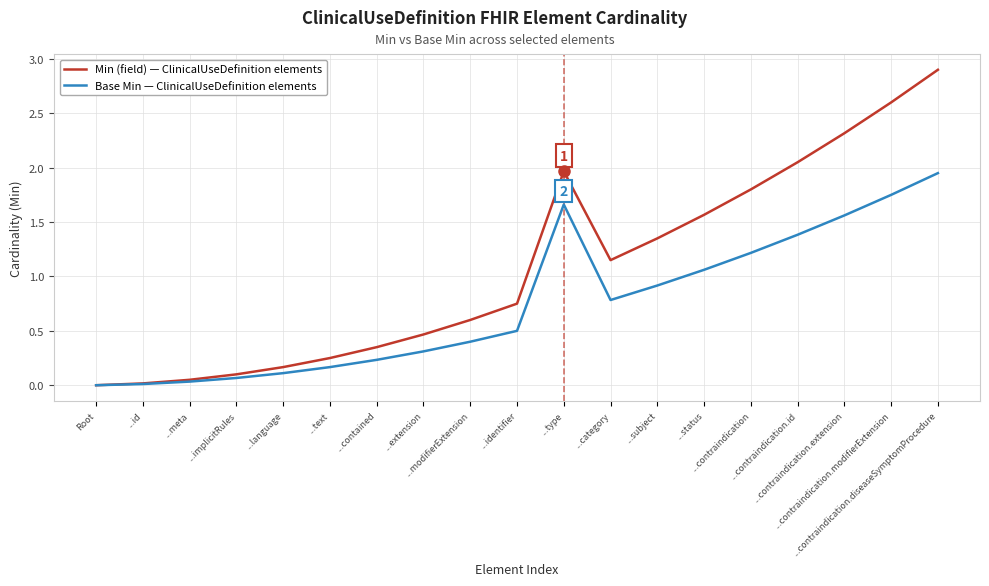

How many lines are shown in the chart?

2